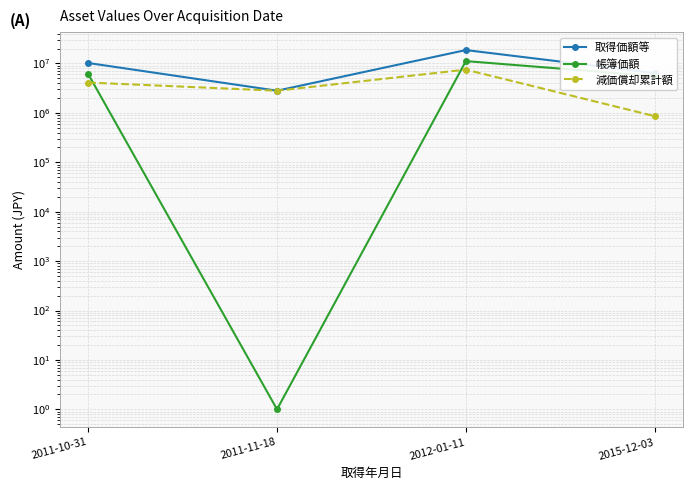

Rank the series by their maximum value, from highest to lowest.

取得価額等, 帳簿価額, 減価償却累計額